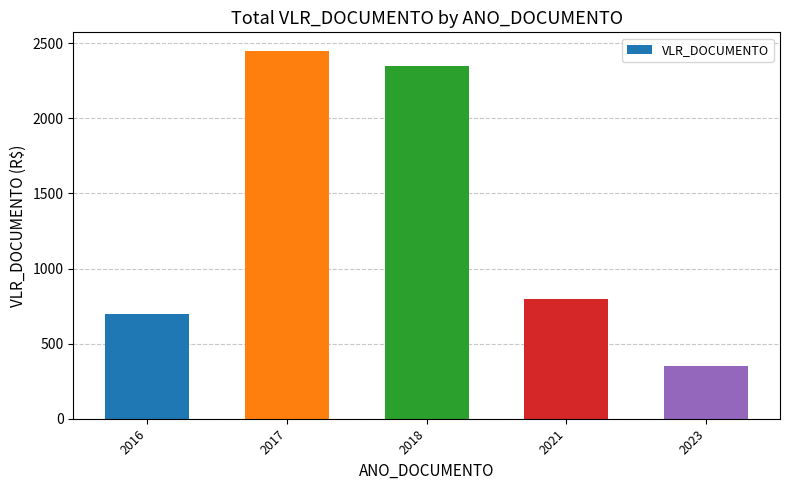

List the labels in order of value, smallest first.

2023, 2016, 2021, 2018, 2017